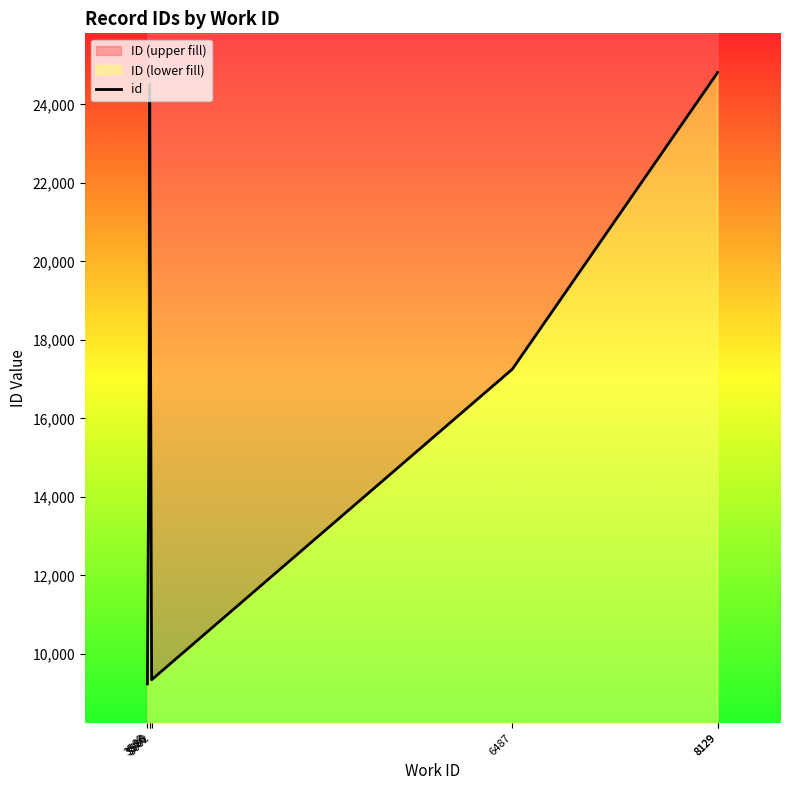

Rank the categories by value from lowest to highest.

3568, 3602, 6487, 3586, 3586, 8129, 8129